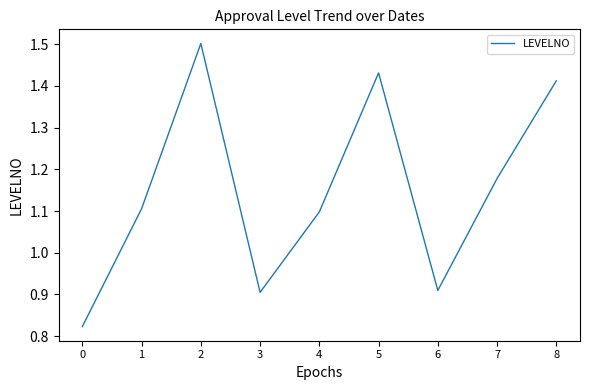

How many series are shown in this chart?

1